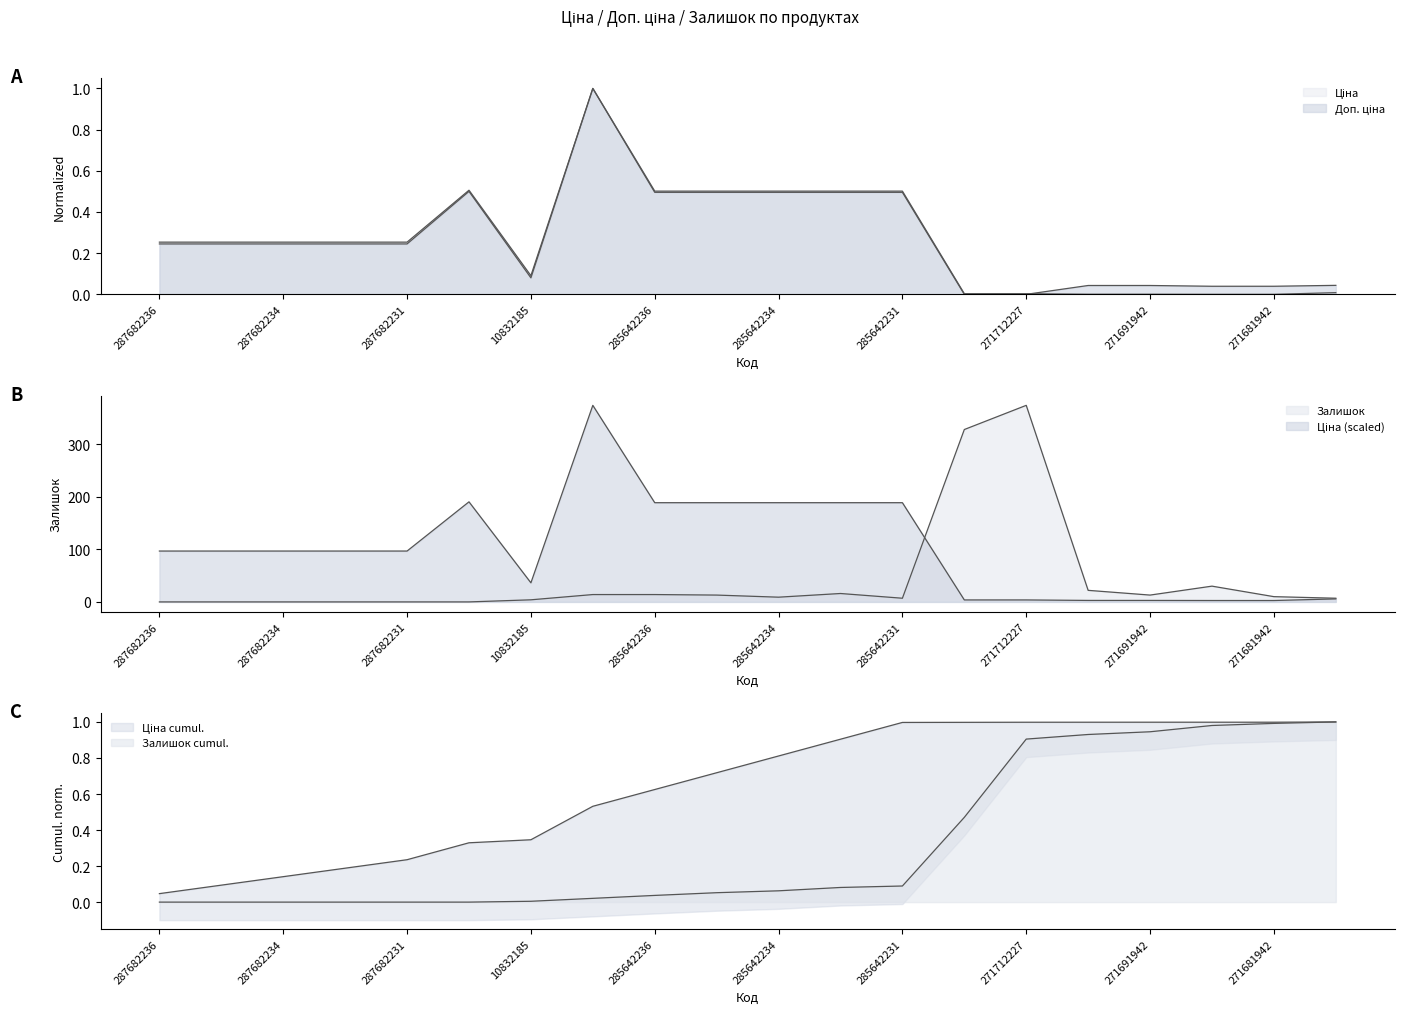

The Залишок series shows 0.0 at 287682235. True or false?

True